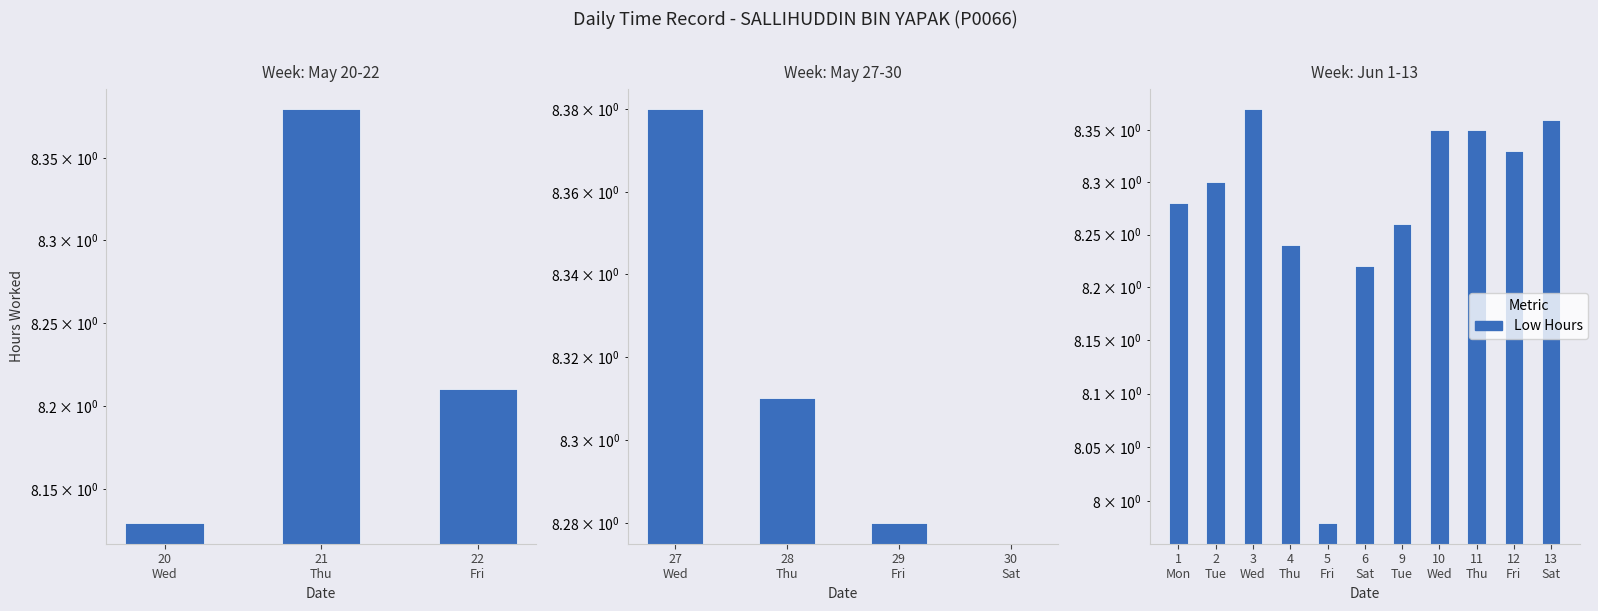

At which label does the data first exceed 8?

1 Mon